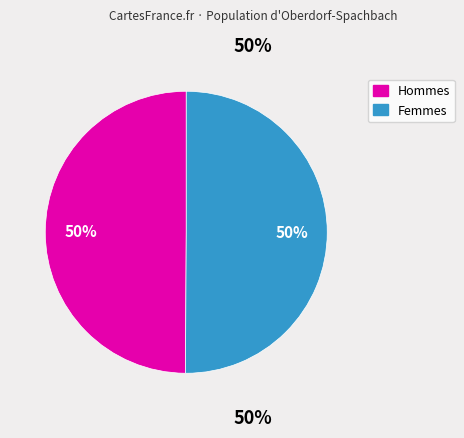

To the nearest percent, what is the average slice percentage?

50%